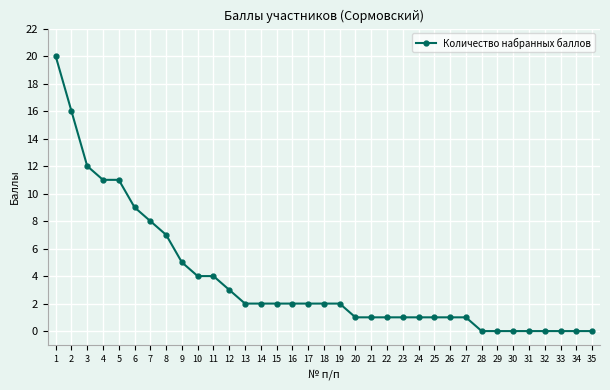

What is the difference between the second highest and minimum values?

16